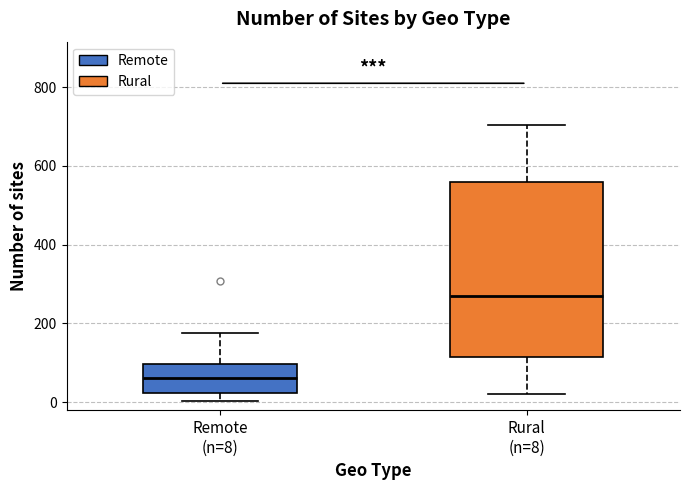

Reading left to right, read every box against the y-axis: the position of its median line, the range the box covers, and the ends of its whiskers. The values are not printed on the chart, so give them approximately, as read against the axis.

Remote (n=8): median 60, box 20 to 100, whiskers 0 to 180
Rural (n=8): median 260, box 120 to 560, whiskers 20 to 700